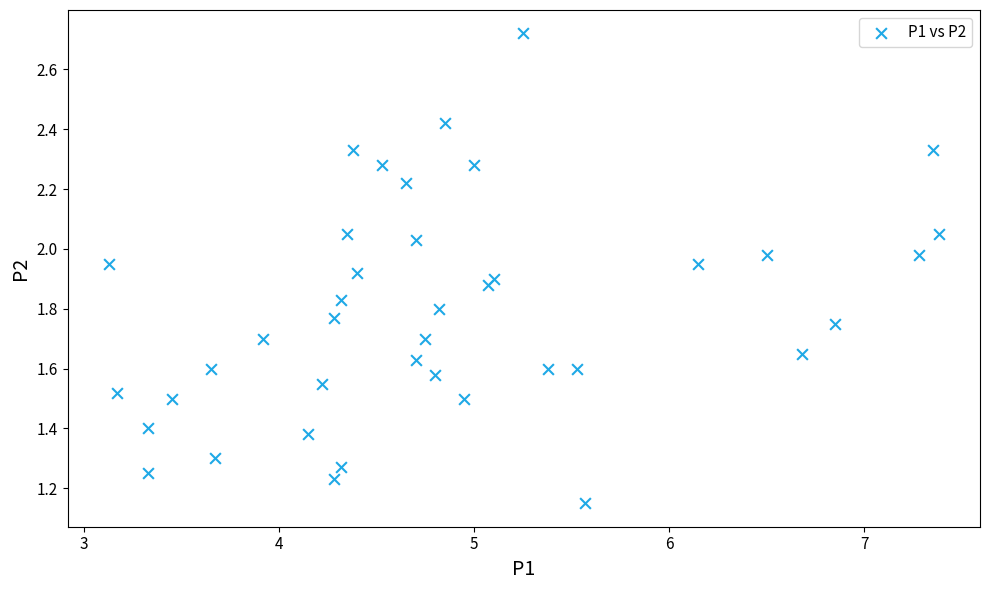

What is the range of X values (max minus min)?

4.2